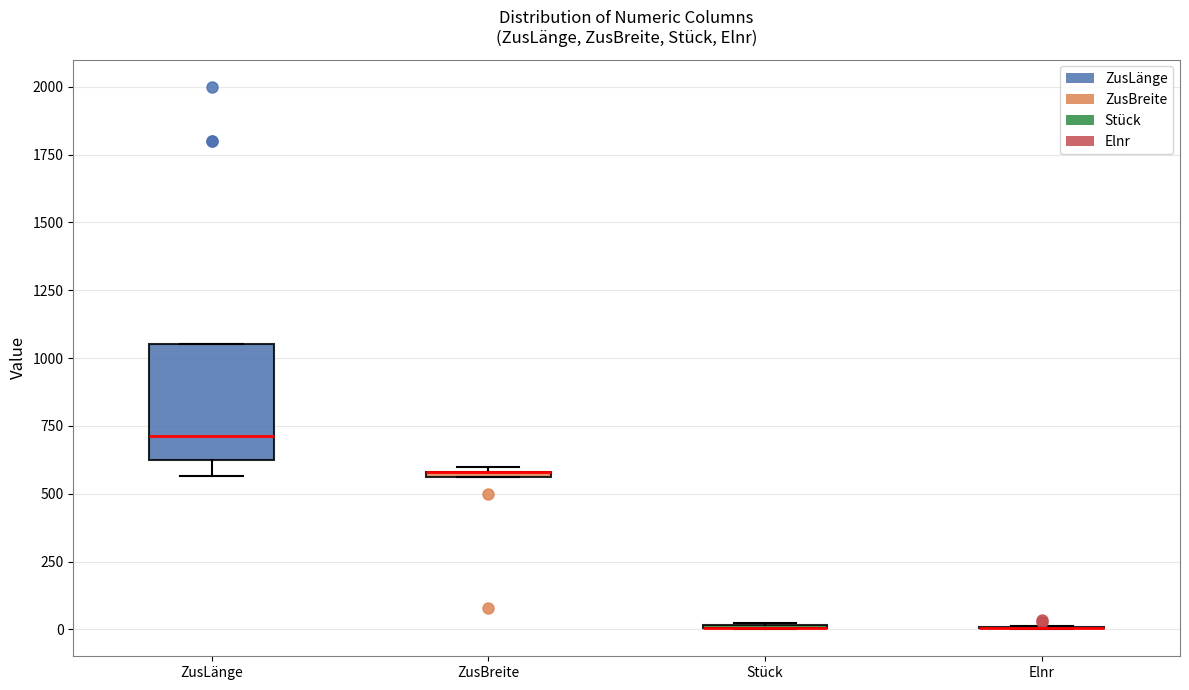

Comparing the boxes themselves (not the whiskers), which one is the tallest?

ZusLänge